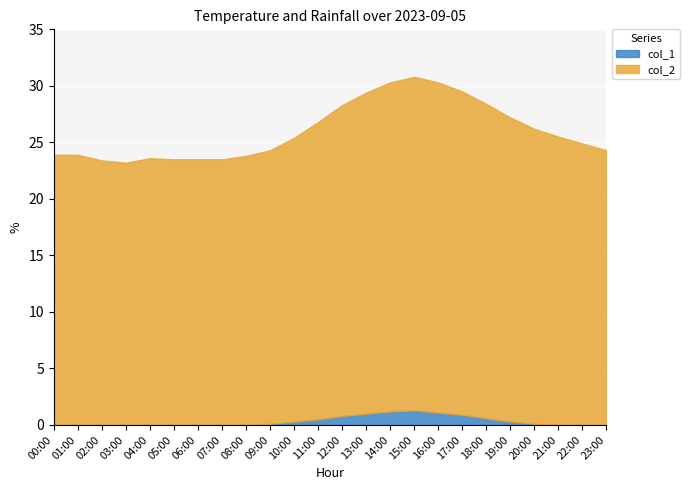

At which category is the sum across all series the highest?

15:00